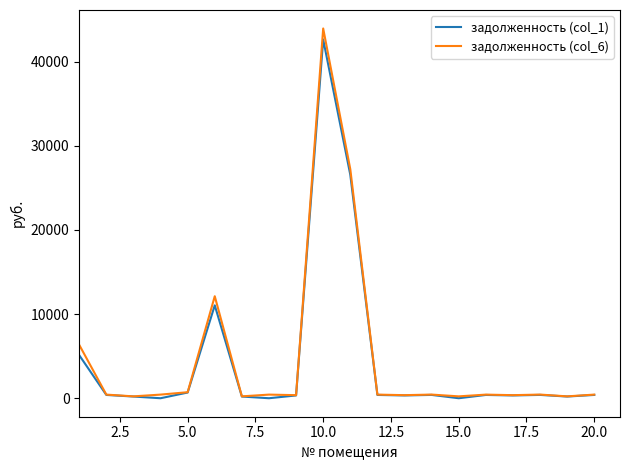

Which series has the largest range (max minus min)?

задолженность (col_6)